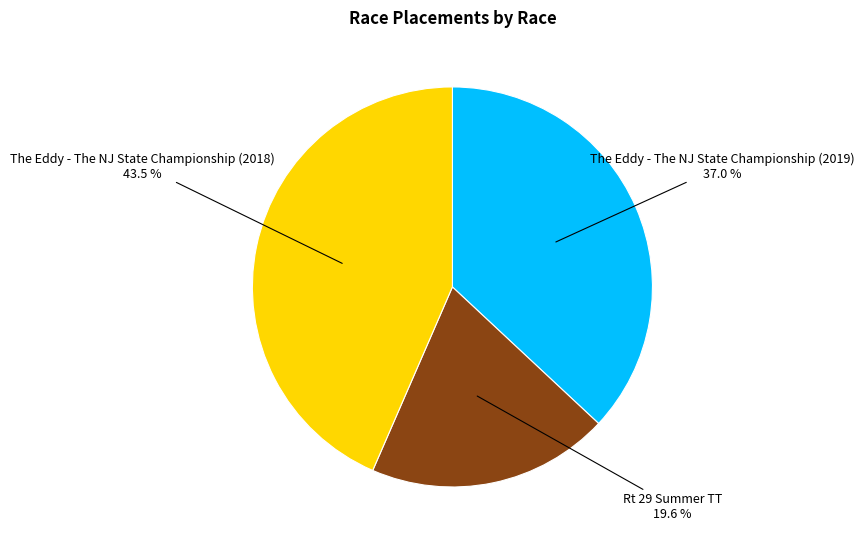

Is there any slice that represents more than half of the pie?

No